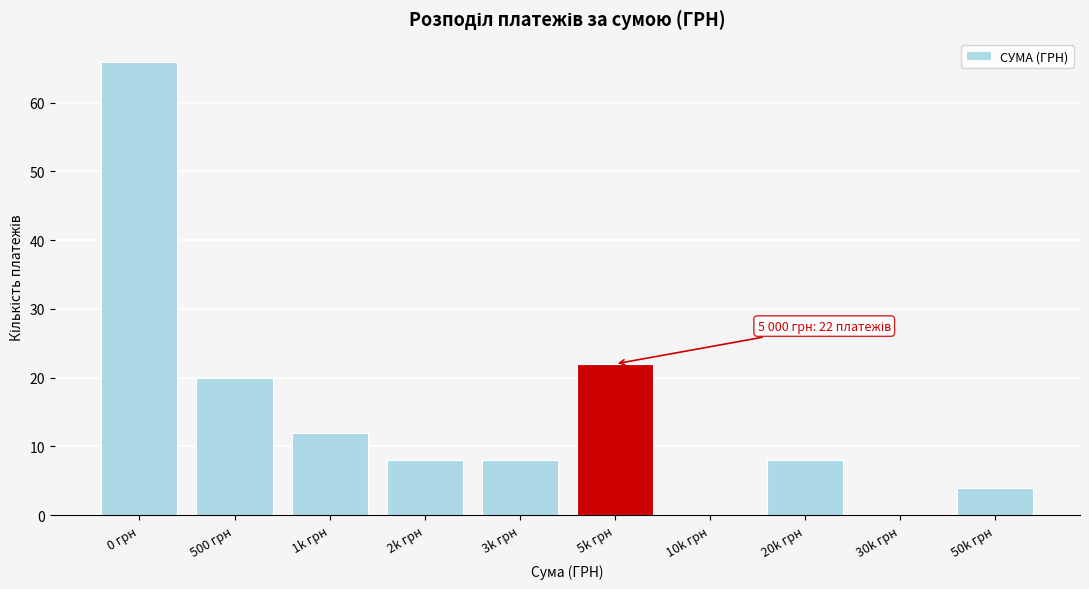

Reading left to right, list all the values displayed in this chart.

0 грн=66	500 грн=20	1k грн=12	2k грн=8	3k грн=8	5k грн=22	10k грн=0	20k грн=8	30k грн=0	50k грн=4